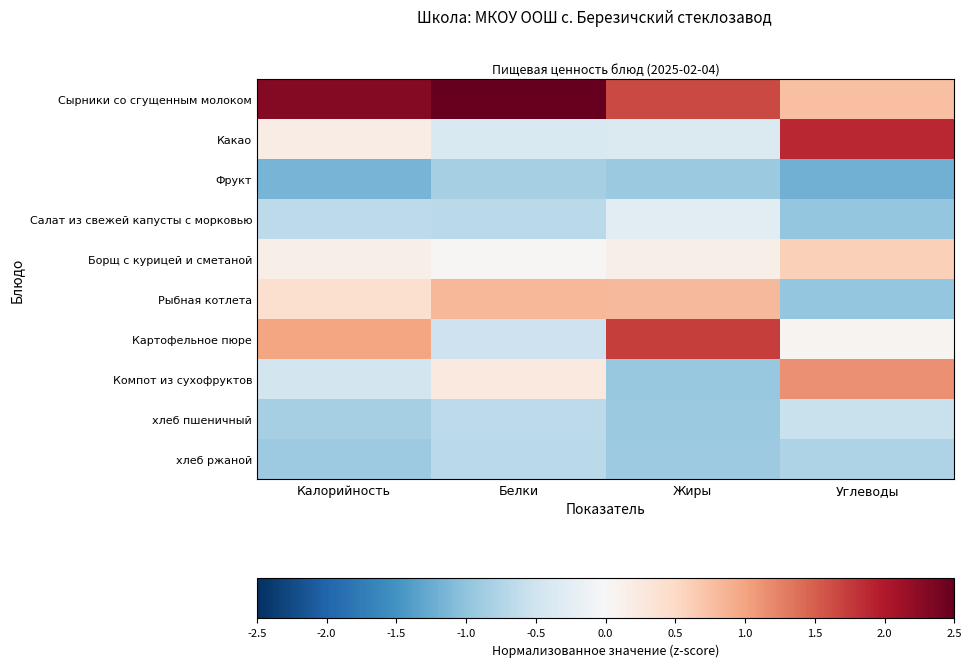

What is the difference between the highest and lowest values at Белки?

3.4